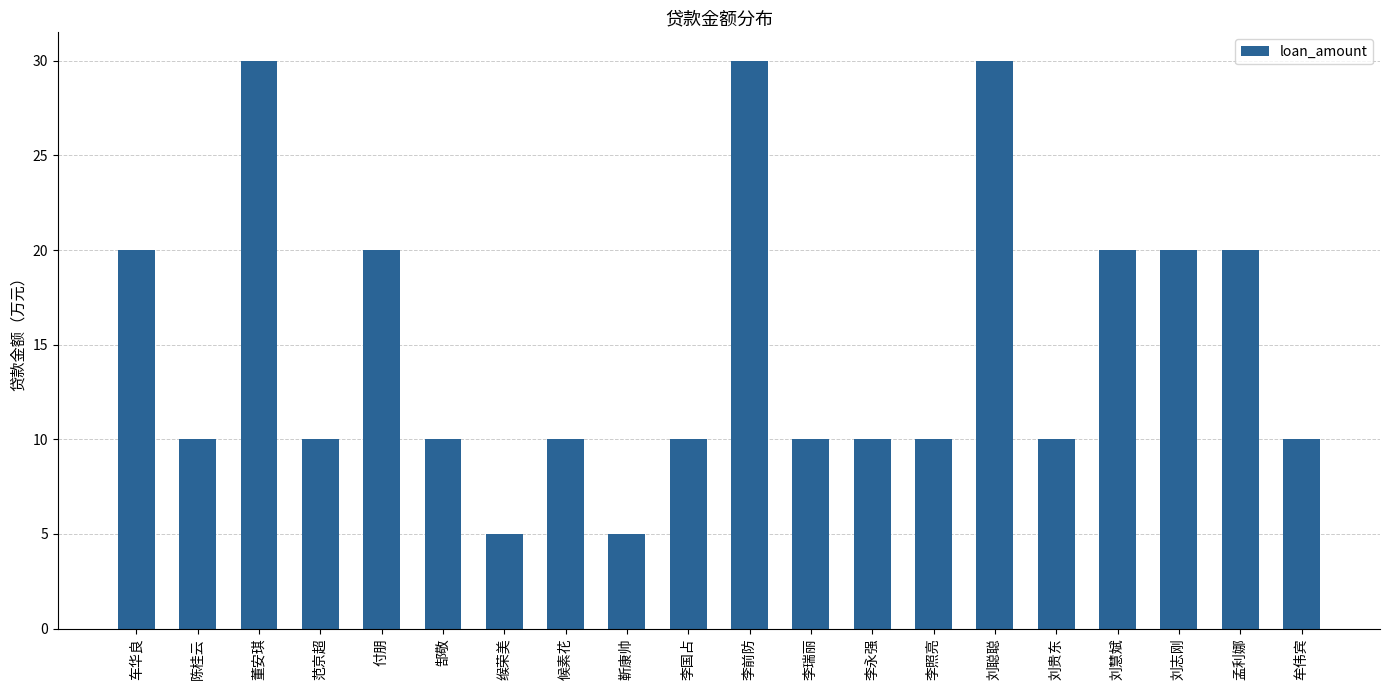

What is the label of the 4th bar from the right?

刘慧斌